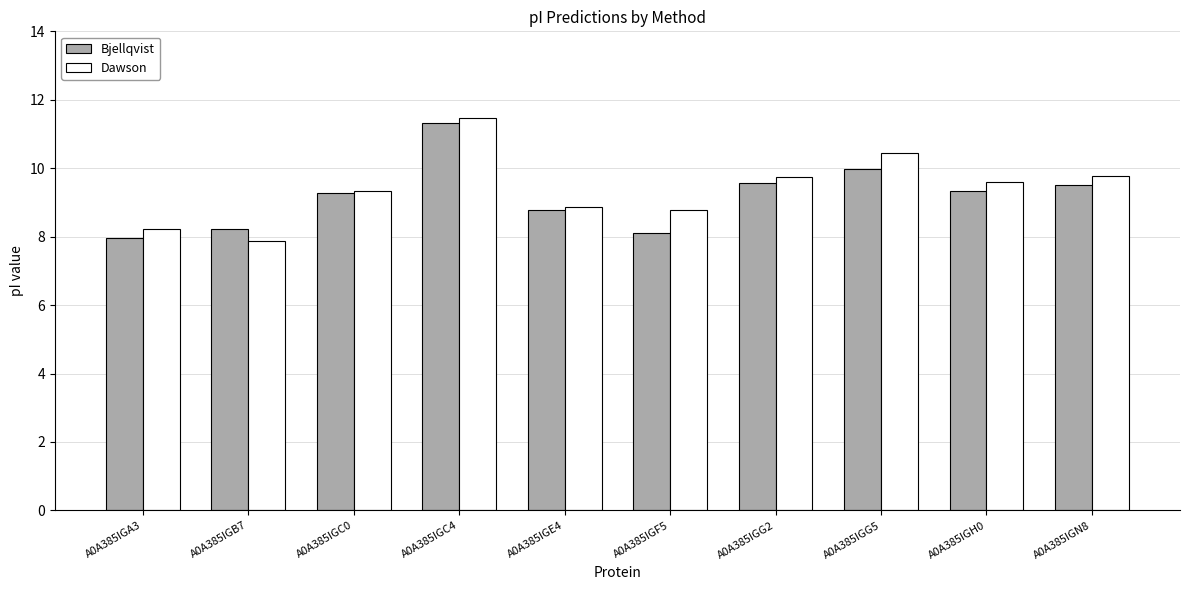

How many distinct data groups are displayed?

2